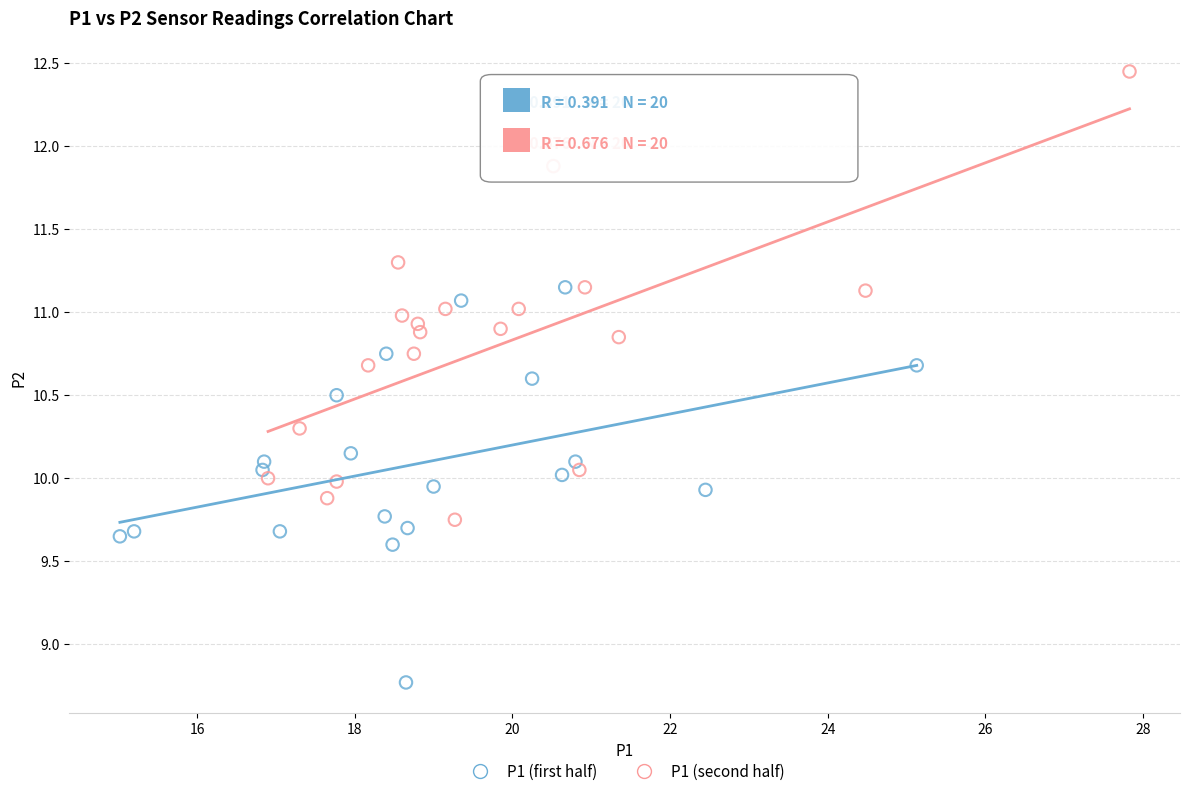

Which series has the largest Y range (max minus min)?

P1 (second half)